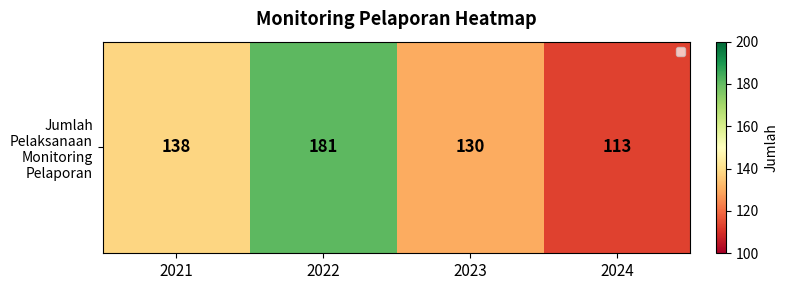

Is it true that the value at 2022 is 181?

True